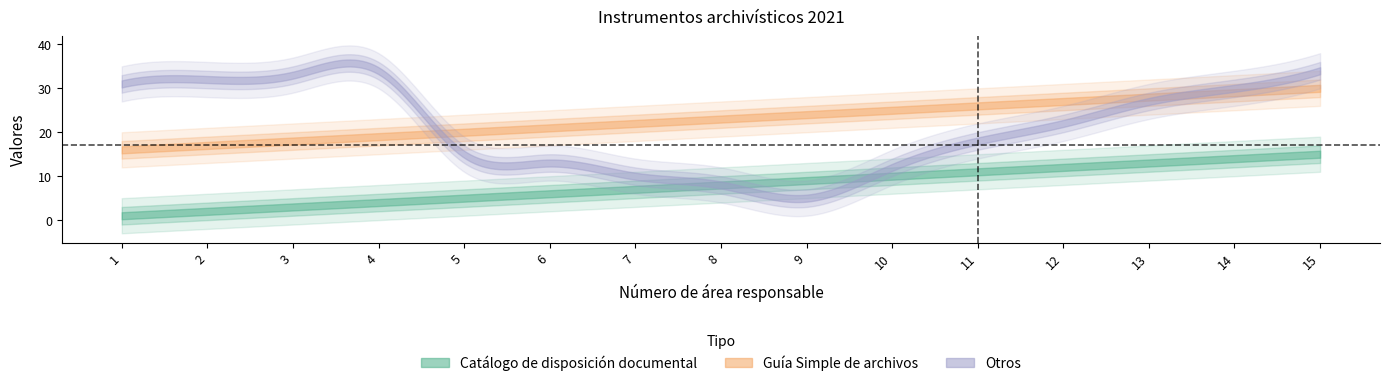

True or false: Guía Simple de archivos and Catálogo de disposición documental cross at least once.

False